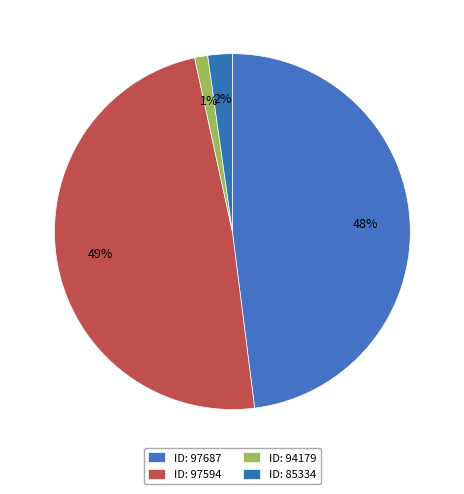

How many segments does this pie chart have?

4